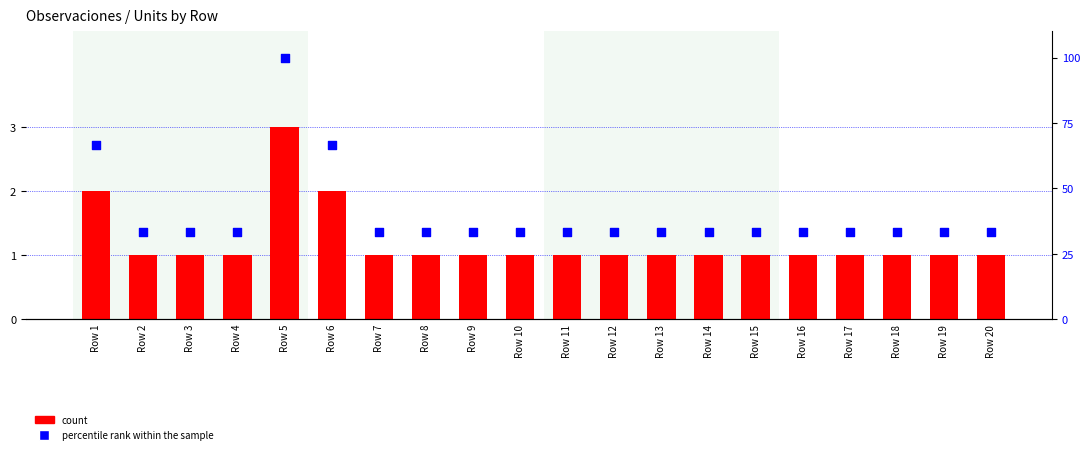

At which category is the sum across all series the highest?

Row 5